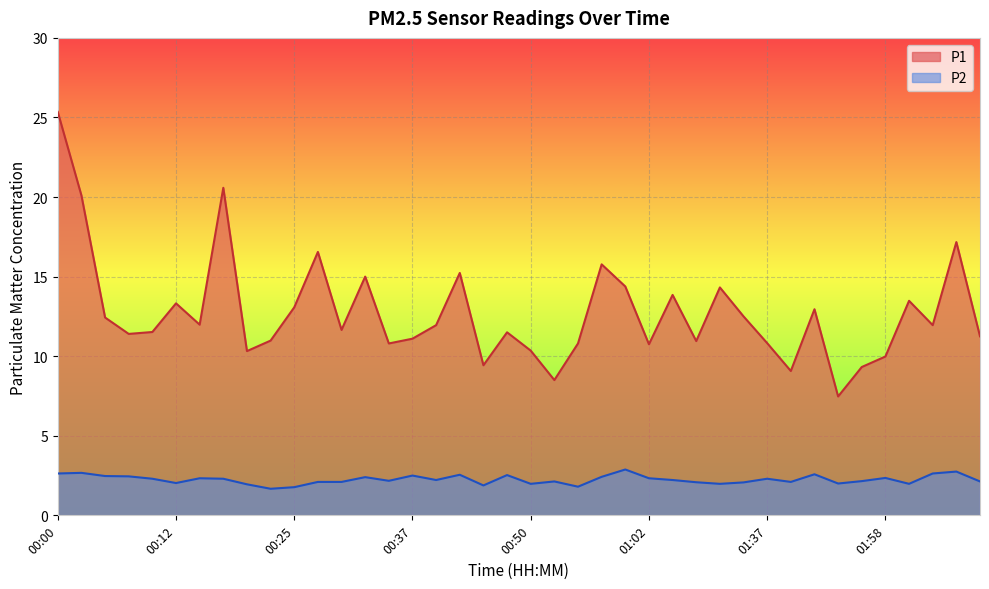

How many interior local valleys does the P2 series have?

11